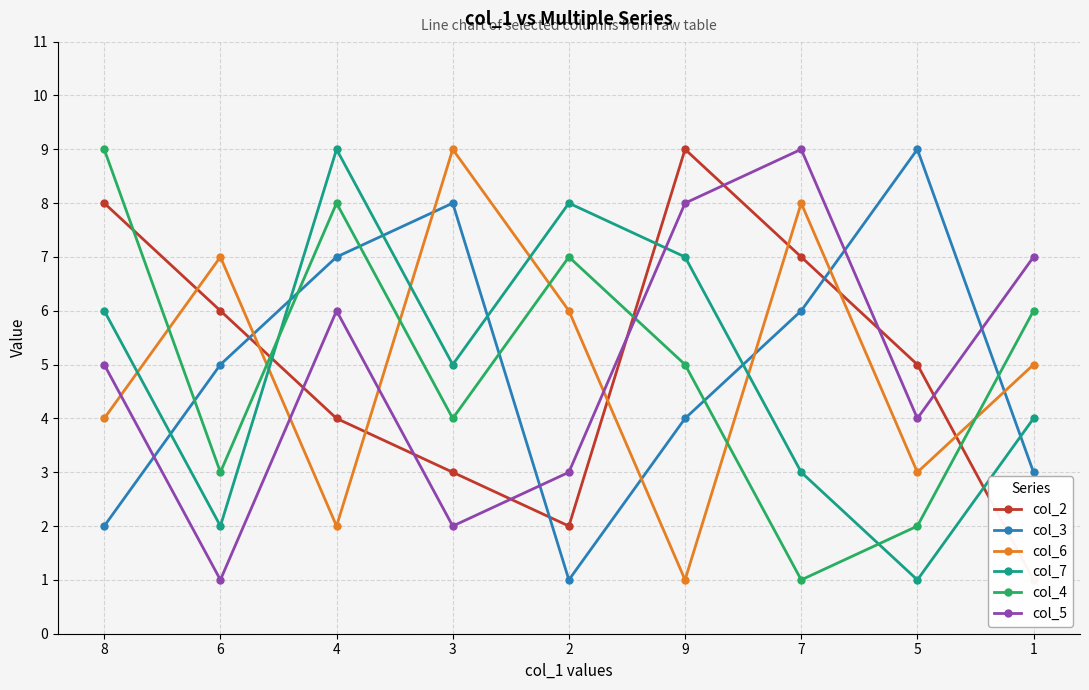

Reading left to right, what are all the values shown in this chart?

col_2: 8=8	6=6	4=4	3=3	2=2	9=9	7=7	5=5	1=1
col_3: 8=2	6=5	4=7	3=8	2=1	9=4	7=6	5=9	1=3
col_6: 8=4	6=7	4=2	3=9	2=6	9=1	7=8	5=3	1=5
col_7: 8=6	6=2	4=9	3=5	2=8	9=7	7=3	5=1	1=4
col_4: 8=9	6=3	4=8	3=4	2=7	9=5	7=1	5=2	1=6
col_5: 8=5	6=1	4=6	3=2	2=3	9=8	7=9	5=4	1=7